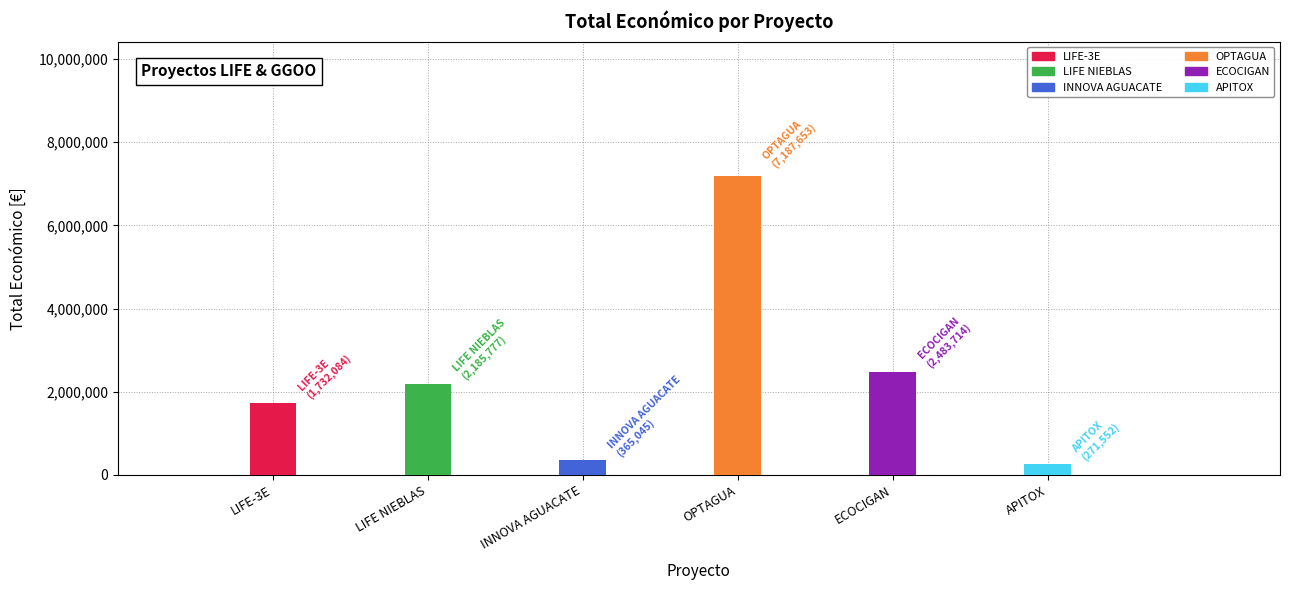

Reading left to right, what are all the values shown in this chart?

1732084	2185777	365045	7187653	2483714	271552